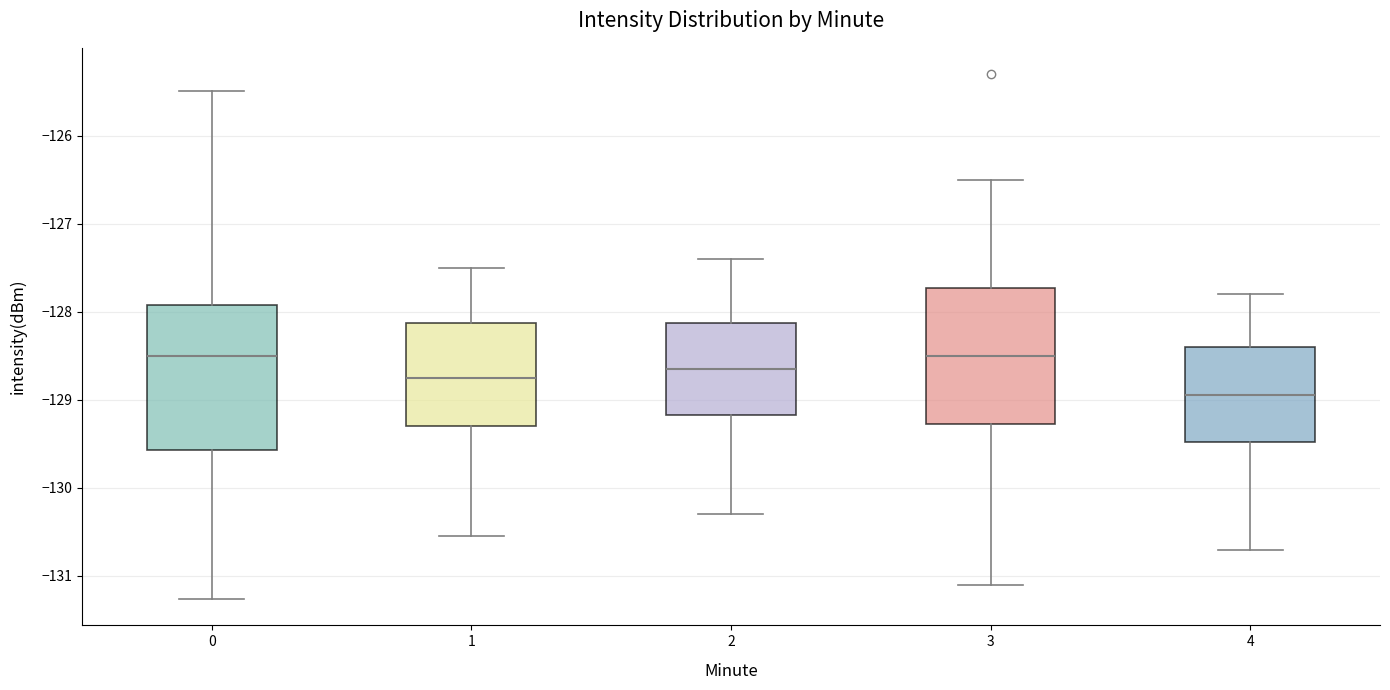

Reading left to right, transcribe this box plot: for each box, give where its median line is, the range the box spans, and where its two whiskers end, as read against the y-axis. The values are not printed on the chart, so give them approximately, as read against the axis.

0: median -128.5, box -129.6 to -127.9, whiskers -131.3 to -125.5
1: median -128.7, box -129.3 to -128.1, whiskers -130.6 to -127.5
2: median -128.6, box -129.2 to -128.1, whiskers -130.3 to -127.4
3: median -128.5, box -129.3 to -127.7, whiskers -131.1 to -126.5
4: median -128.9, box -129.5 to -128.4, whiskers -130.7 to -127.8